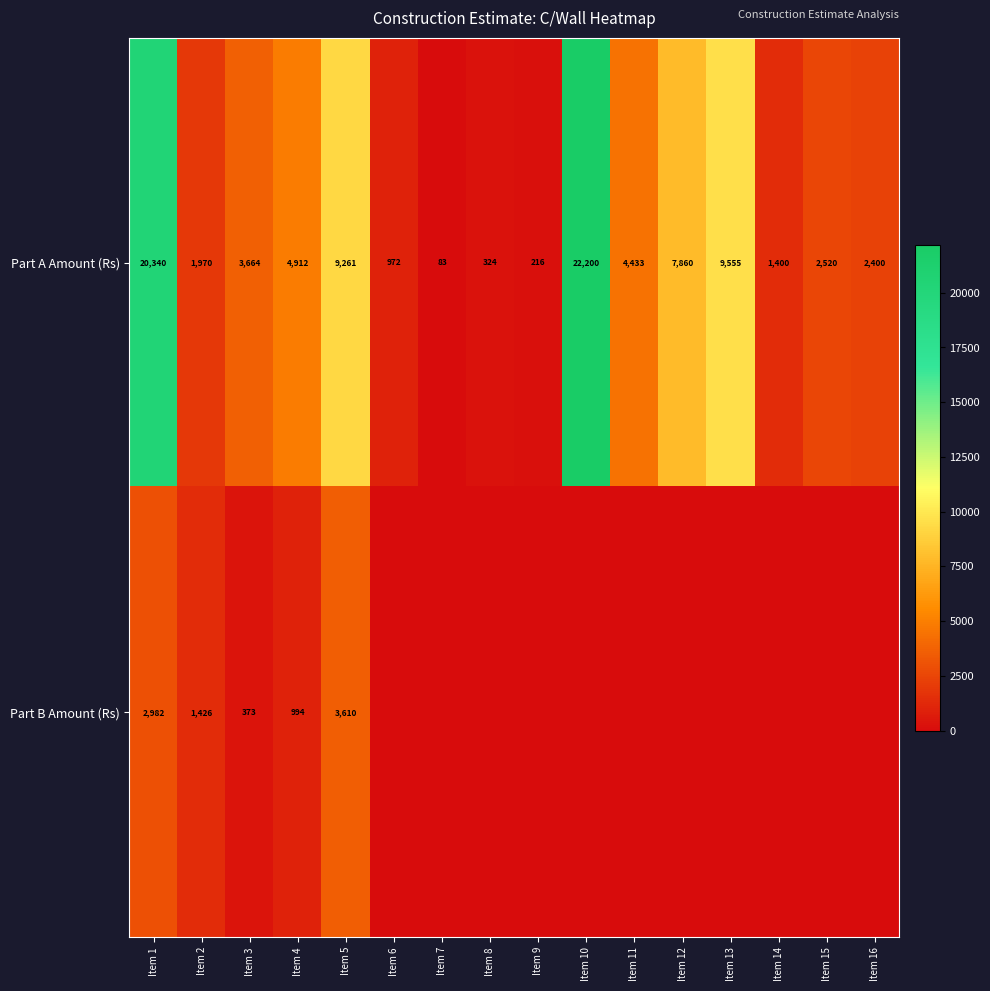

What is the lowest value of the Part A Amount (Rs) series?

83